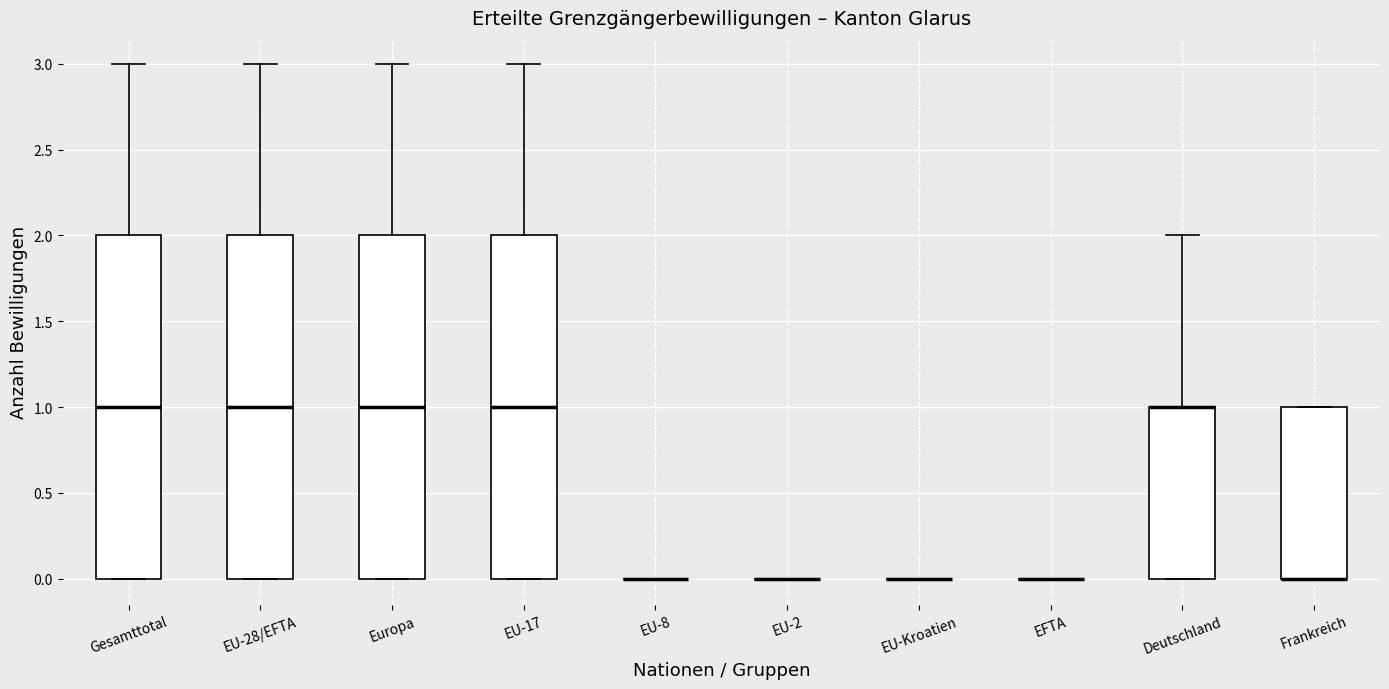

Where is the upper edge of the box for Frankreich on the y-axis? The values are not printed on the chart, so give them approximately, as read against the axis.

1